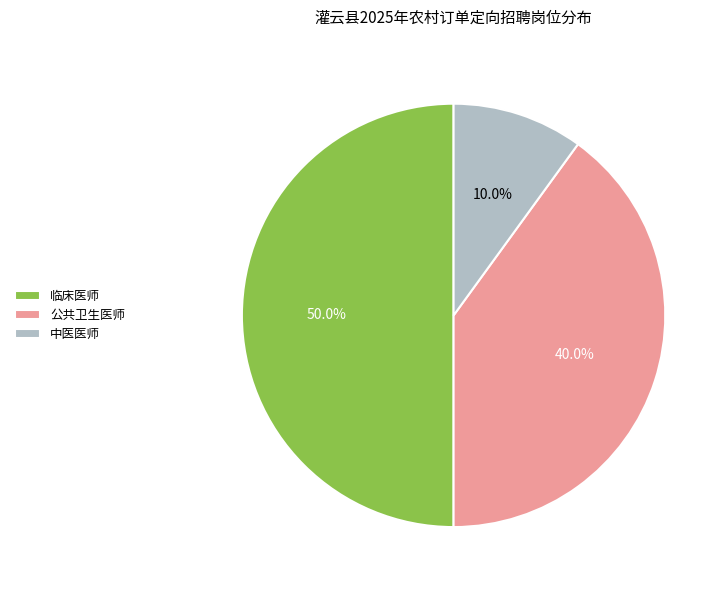

Count the number of slices in the pie.

3